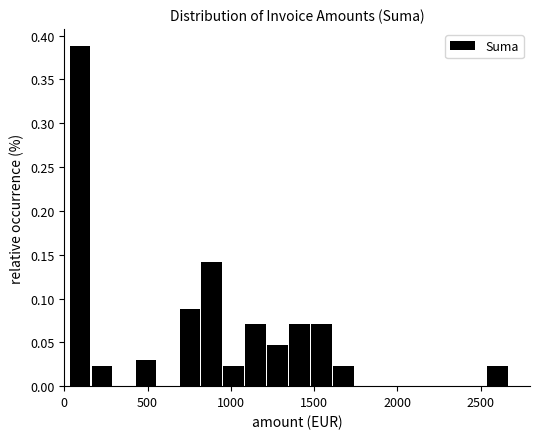

Read against the x-axis, roughly where is the centre of the tallest bar?

100